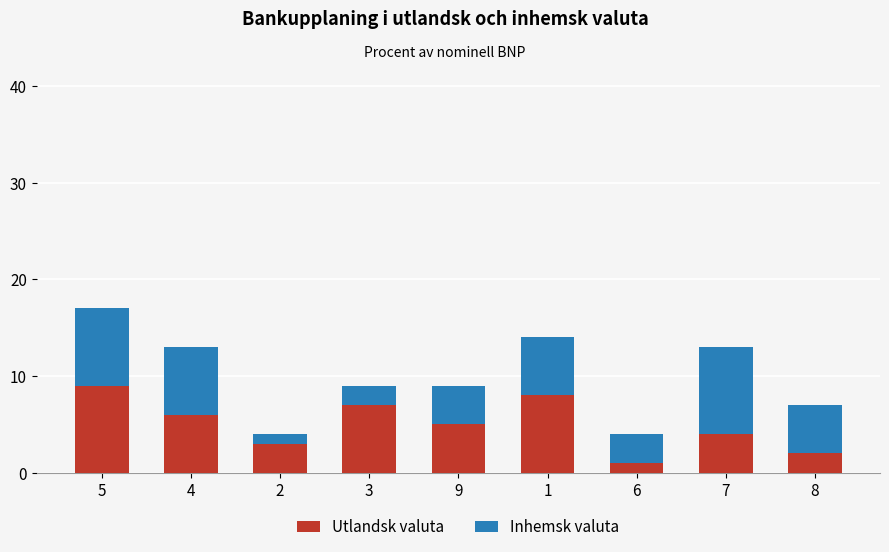

Reading right to left, transcribe the values for Utlandsk valuta.

8=2	7=4	6=1	1=8	9=5	3=7	2=3	4=6	5=9